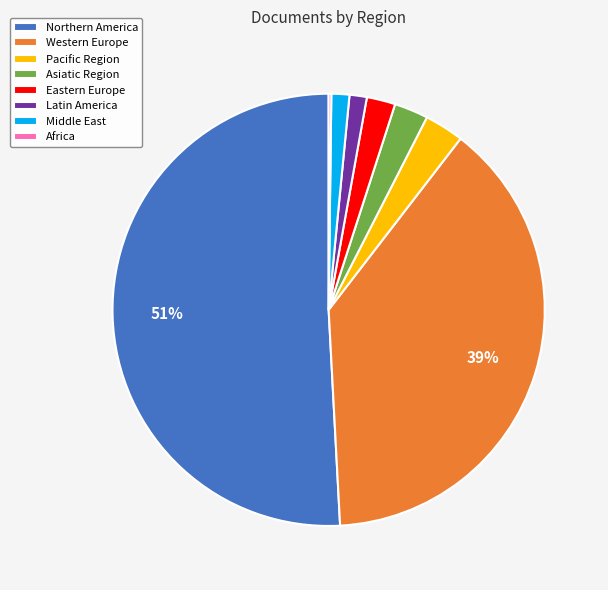

Combined, do Northern America and Eastern Europe account for over 50%?

Yes